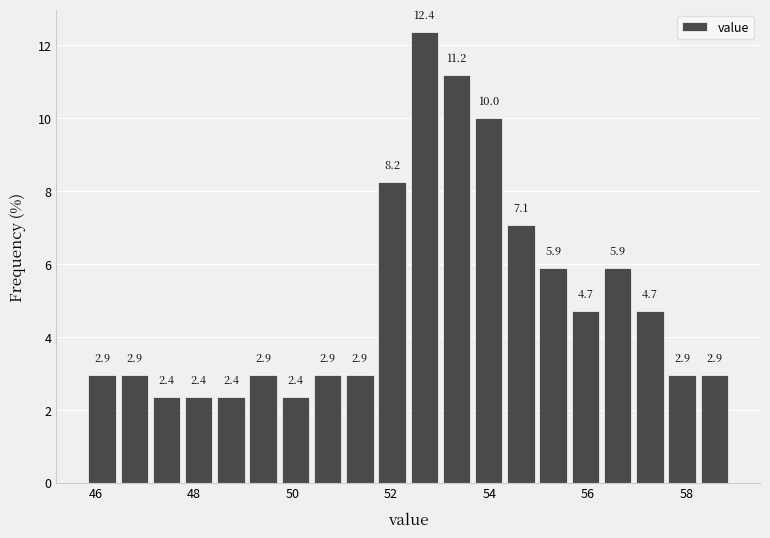

Read against the x-axis, roughly where is the centre of the tallest bar?

52.6